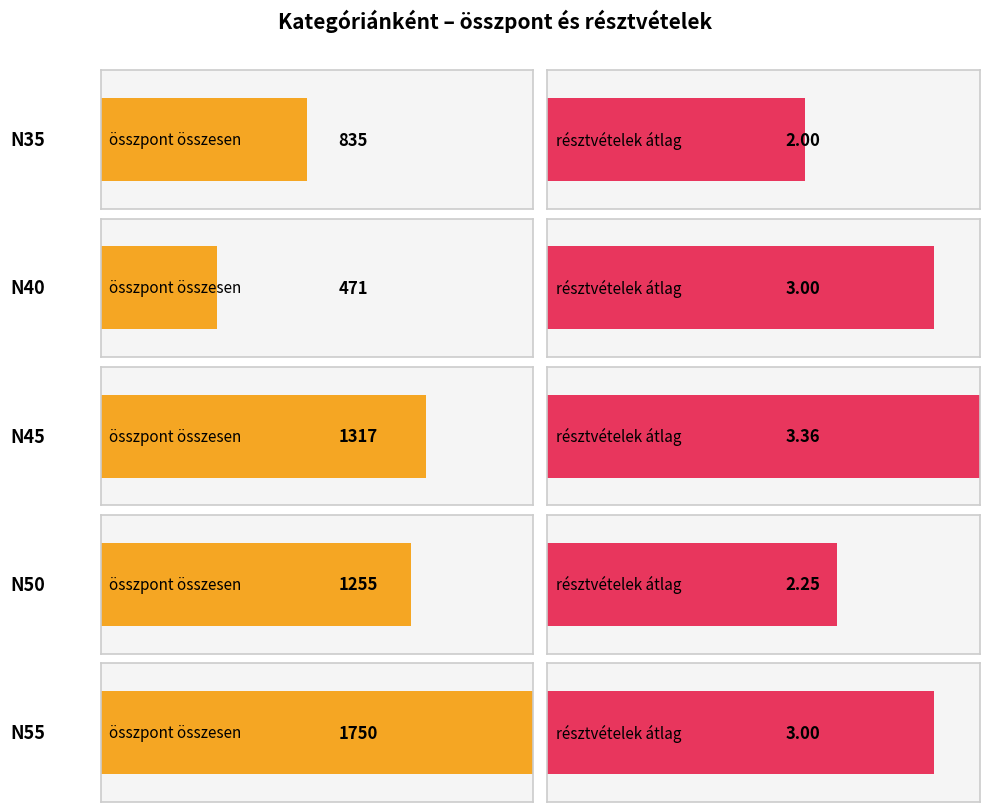

Which has a higher value, 7 or N40?

N40